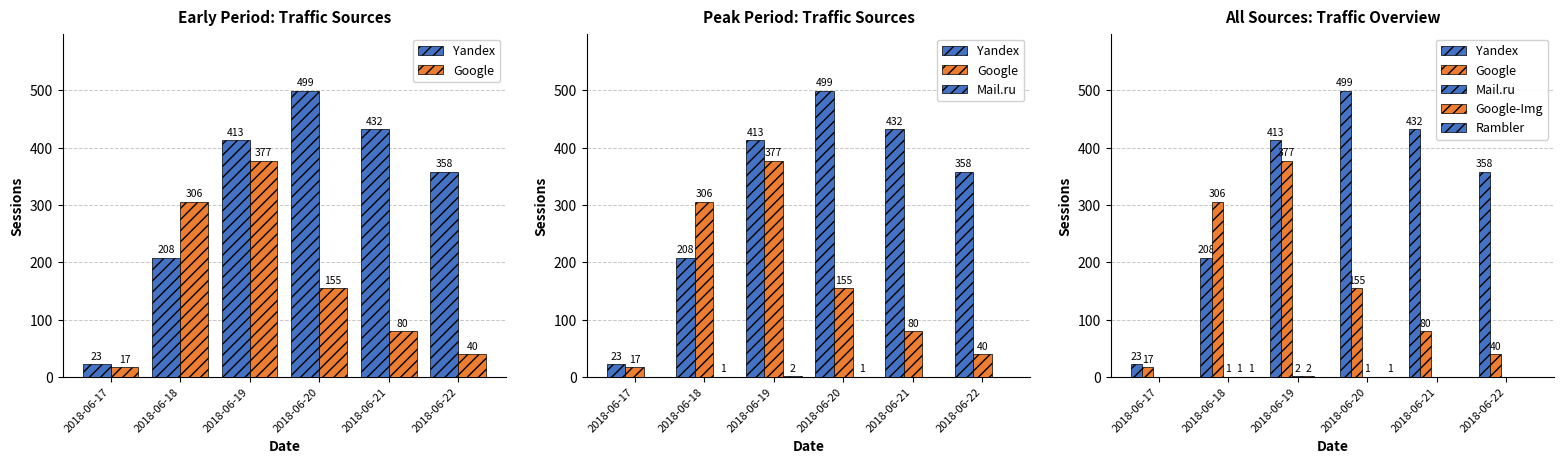

Is the value of Google-Img at 2018-06-18 greater than the value of Yandex at 2018-06-21?

No